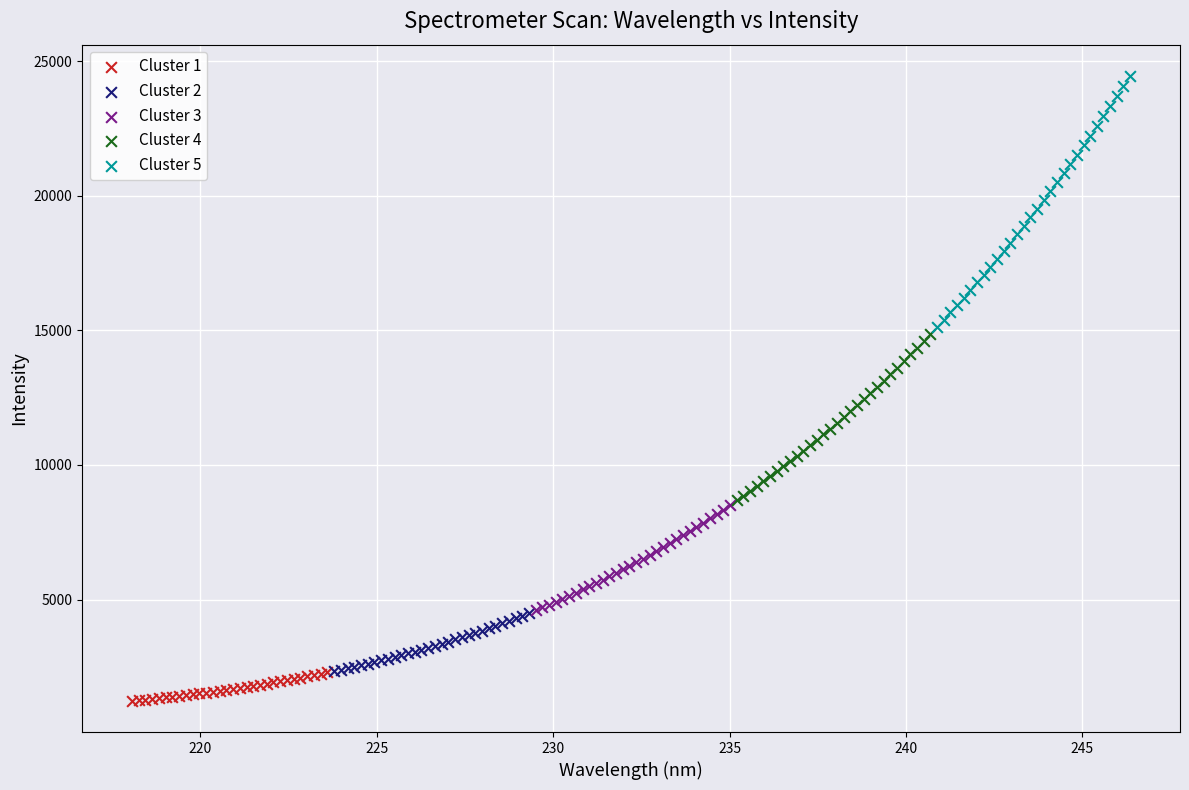

Which series contains the highest Y value?

Cluster 5